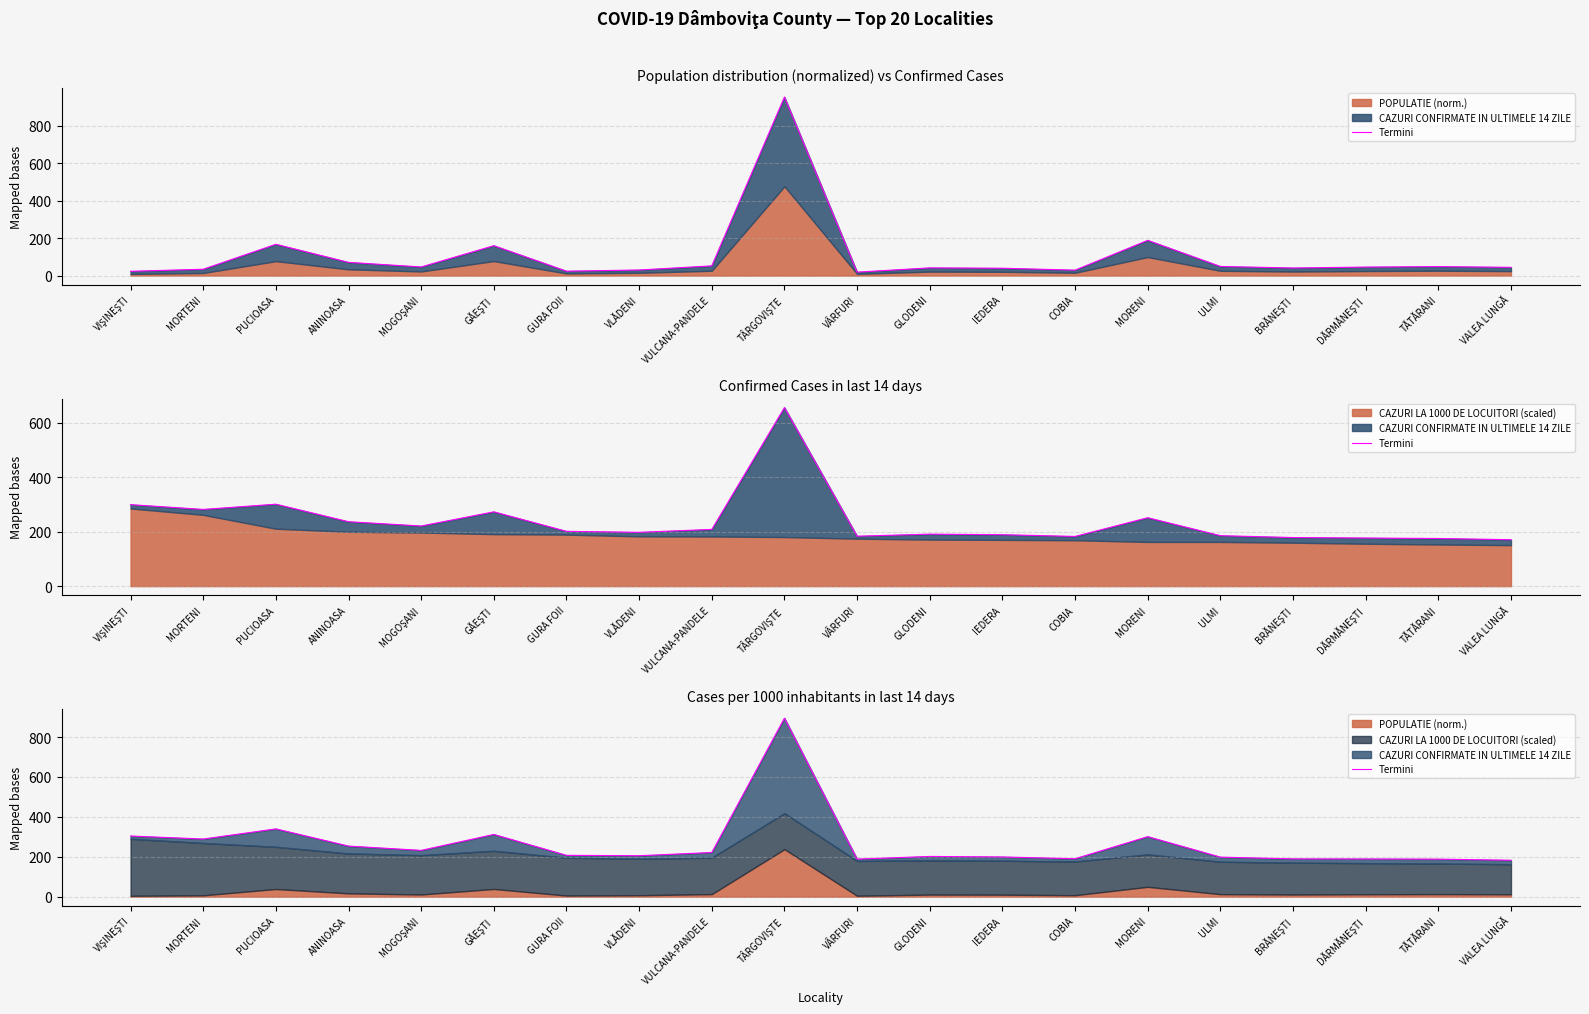

Which has a higher value, ANINOASA or TĂTĂRANI?

ANINOASA